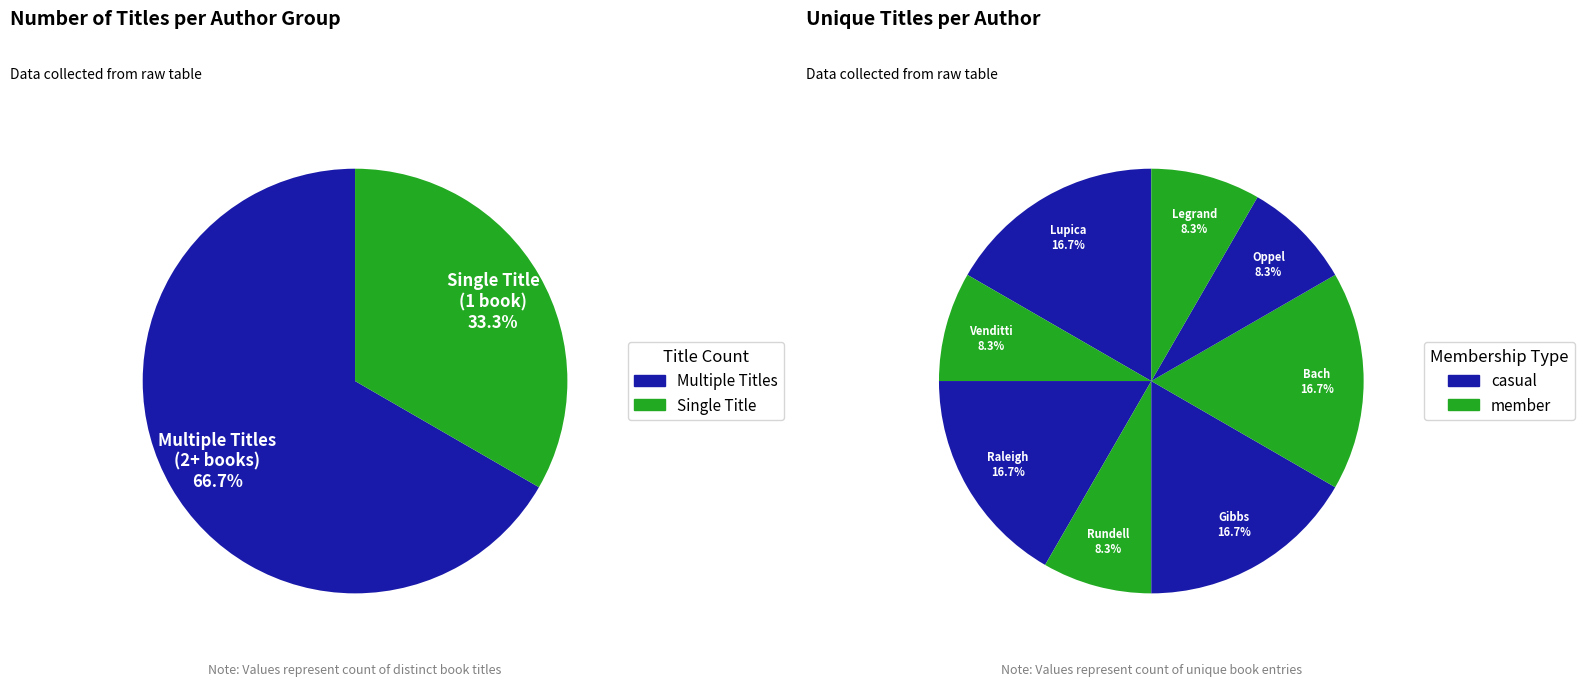

How many slices are in this pie chart?

8